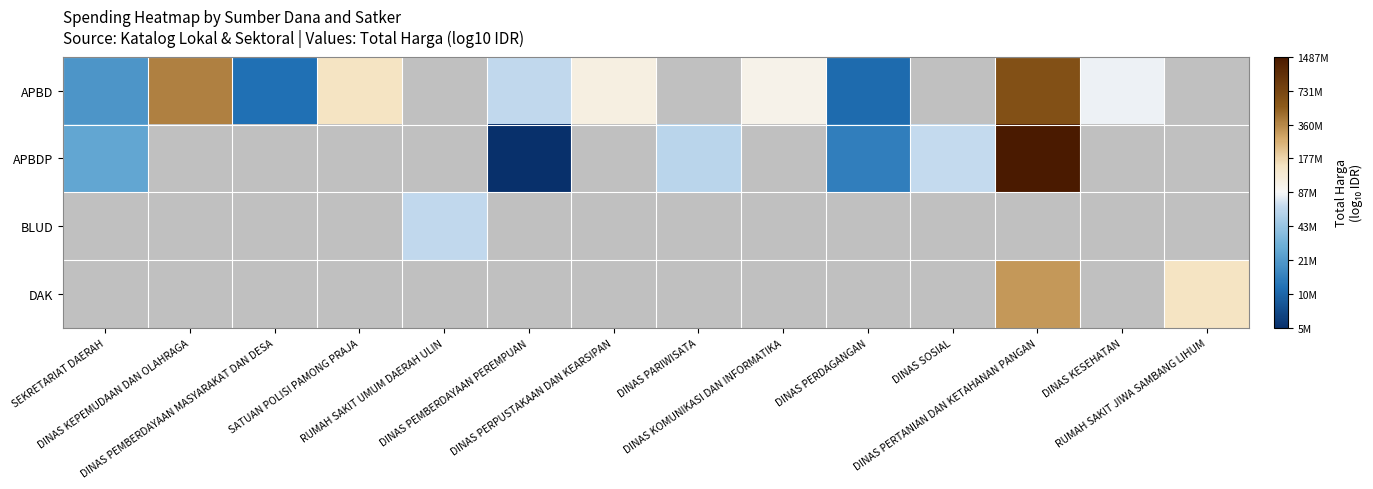

Is it true that APBD equals 7.9 at DINAS KESEHATAN?

True